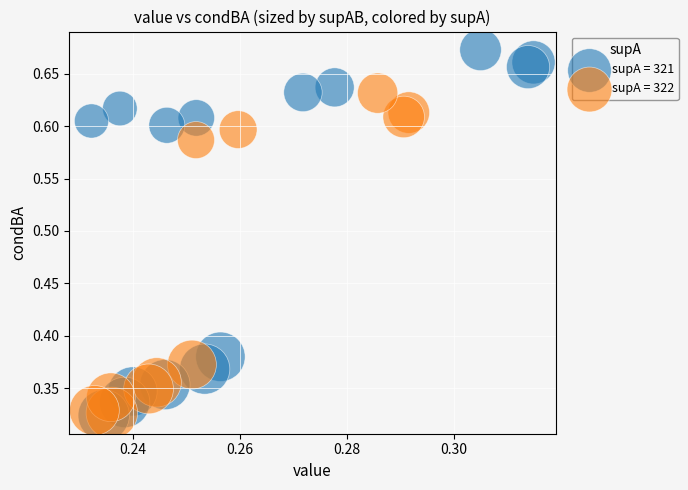

Which series contains the highest Y value?

supA = 321